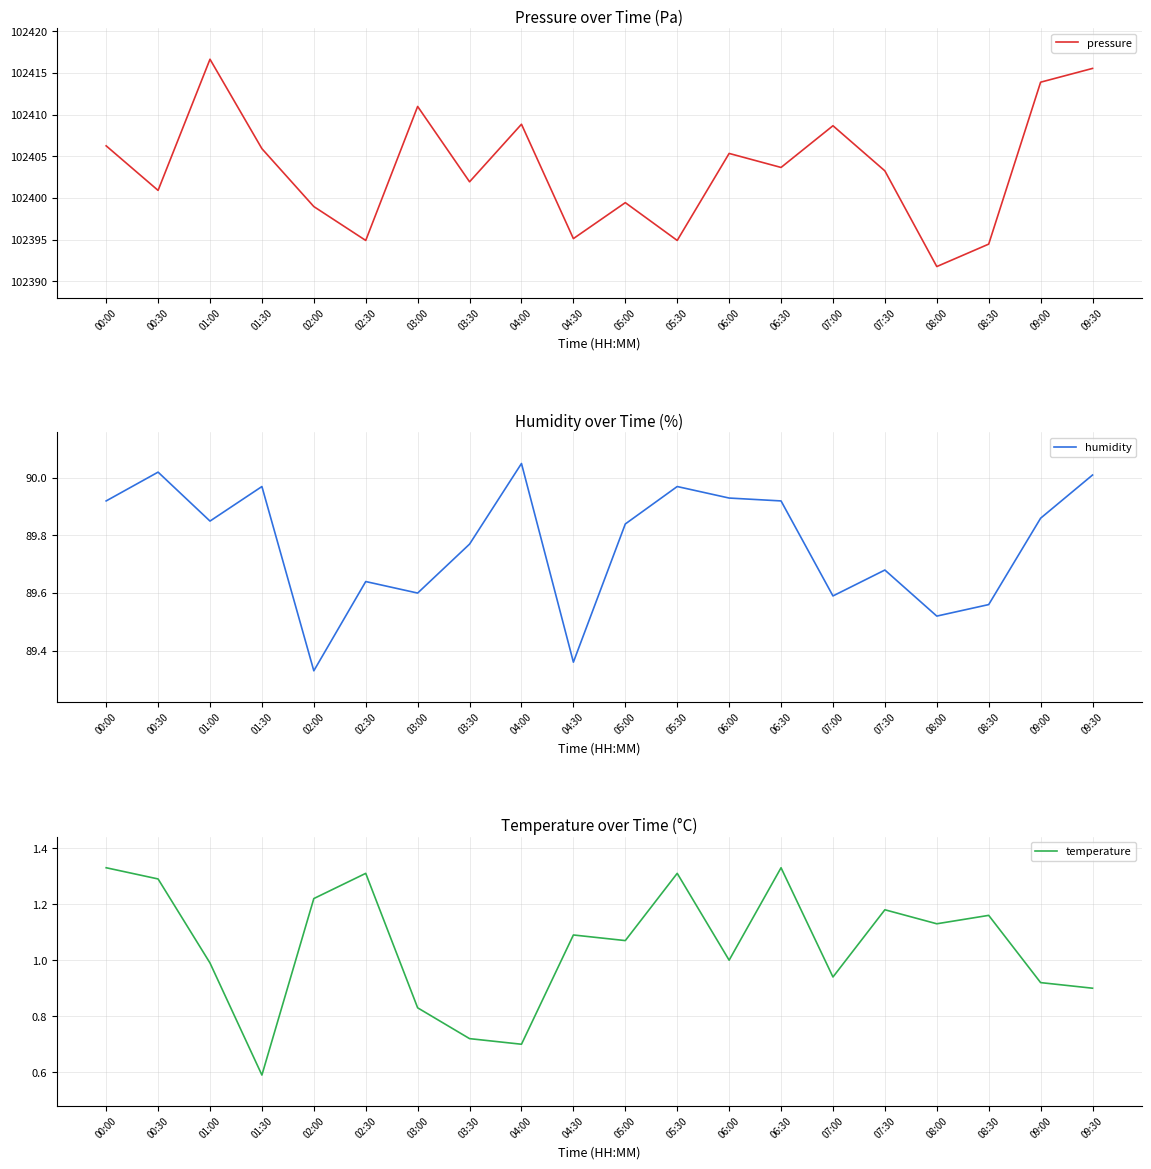

Which category has the highest value in the humidity series?

04:00